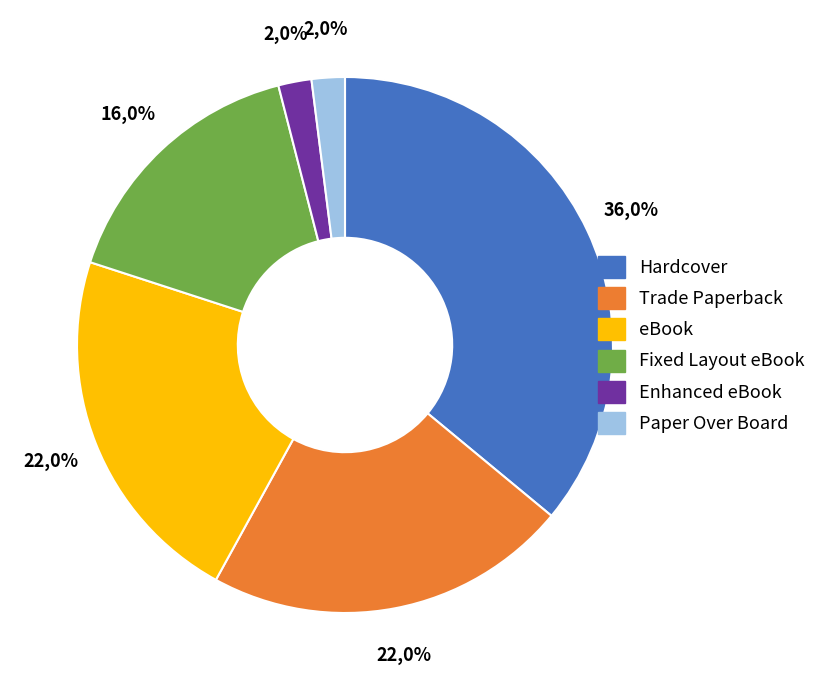

Does Paper Over Board account for over 50% of the chart?

No